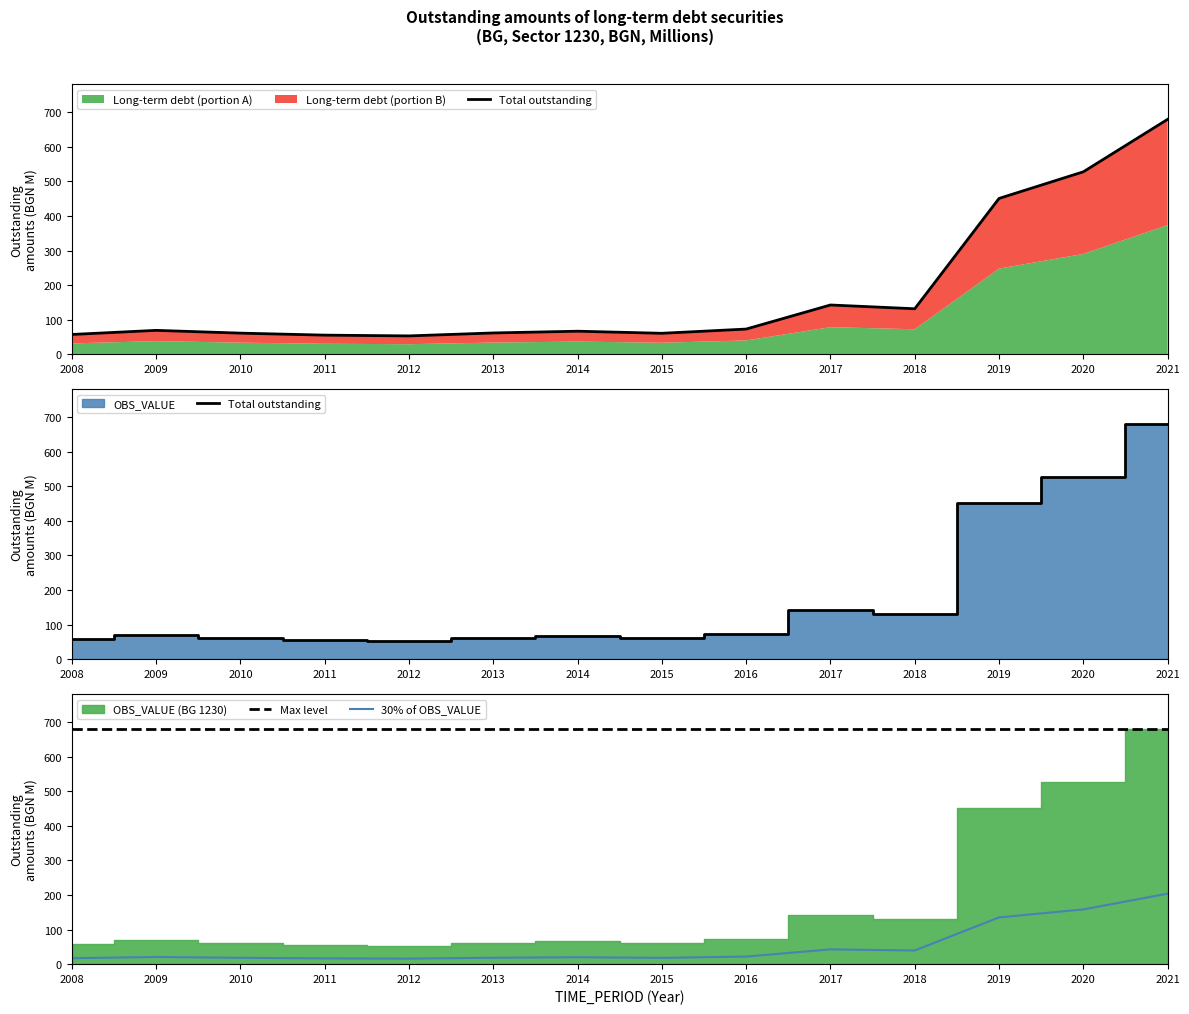

True or false: Max level has more than 1 interior local peaks.

False